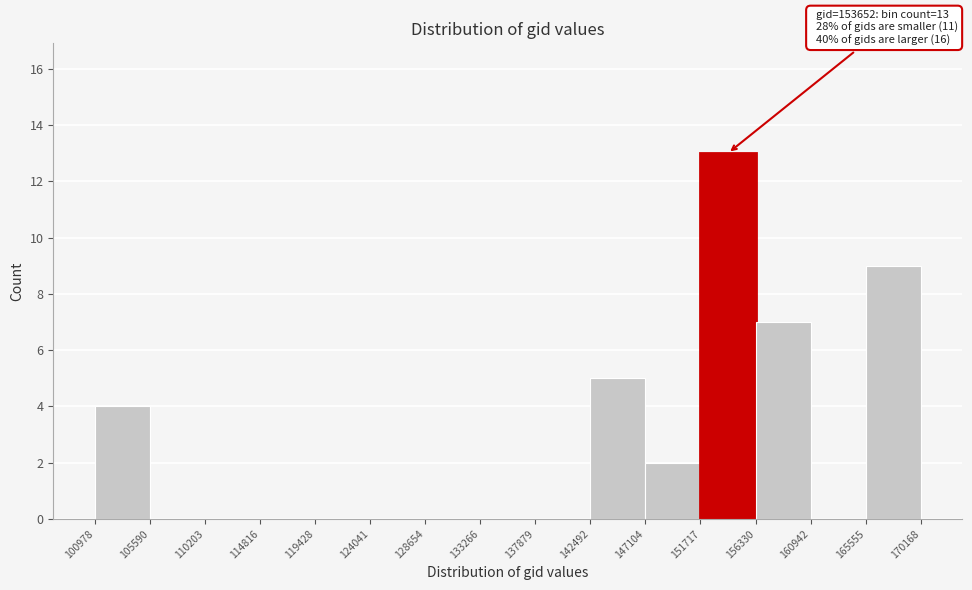

Over which range of the x-axis is the bar tallest?

151717 to 156330